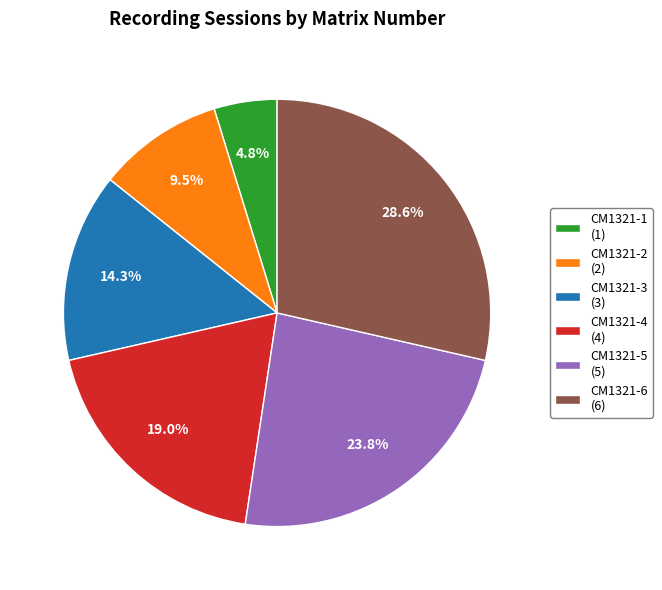

Combined, do CM1321-6 and CM1321-2 account for over 50%?

No